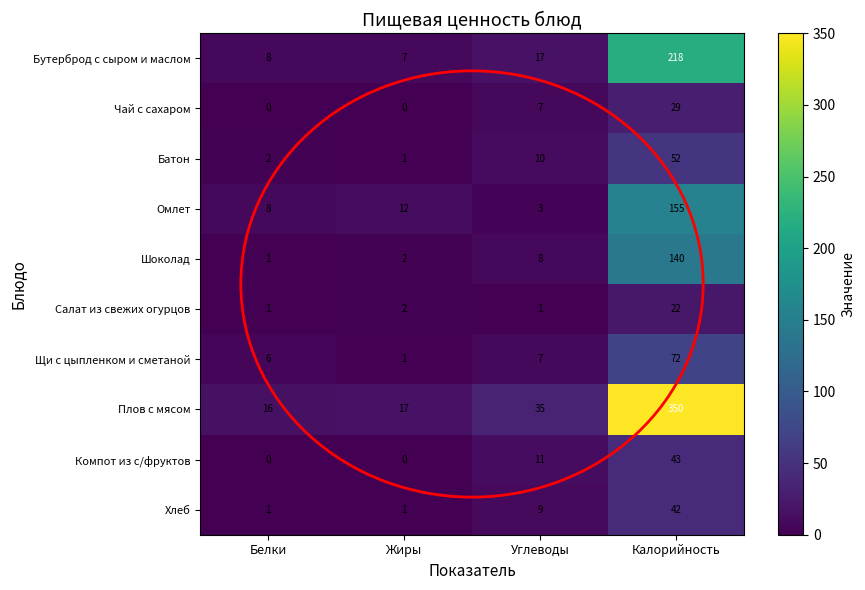

What value does the Хлеб series have at Калорийность?

42